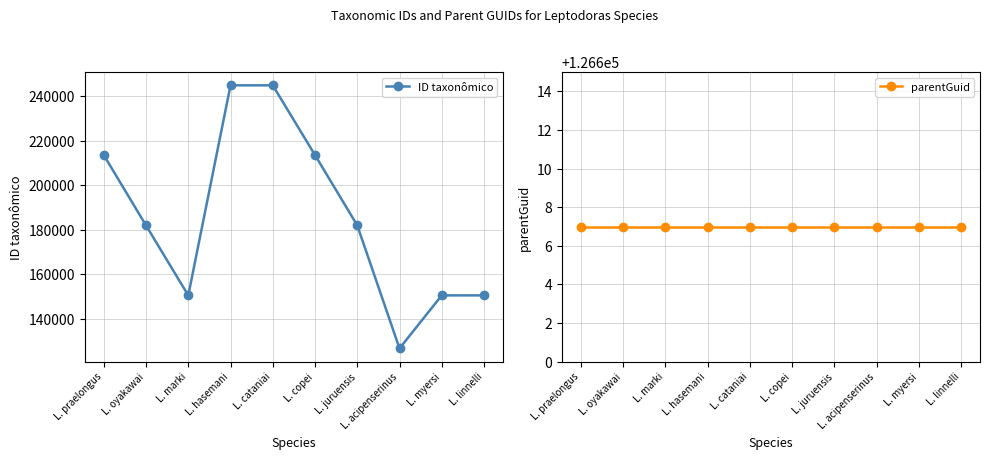

How many data points does each series have?

10